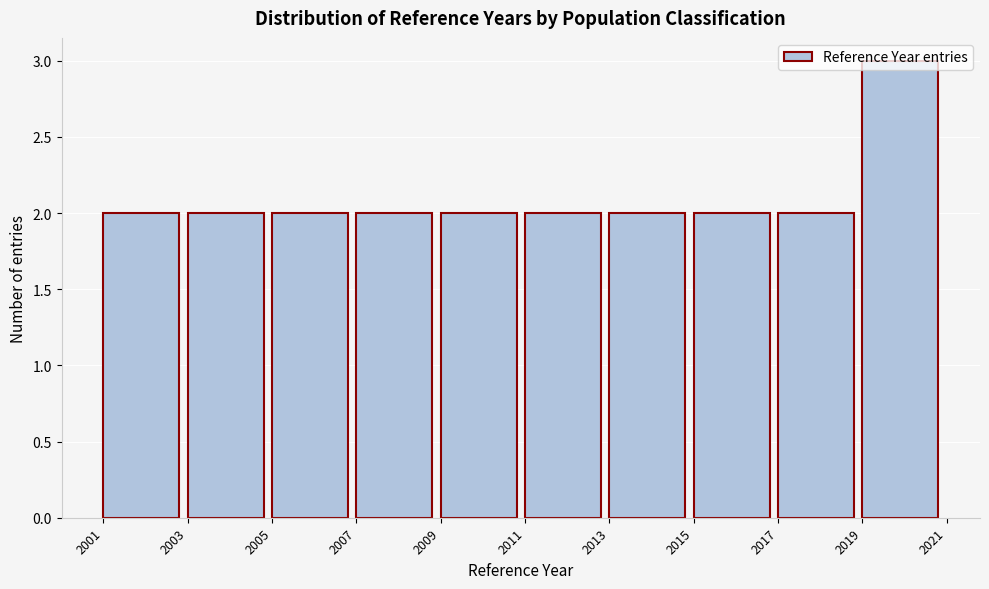

How tall is the bar that spans 2011 to 2013 on the x-axis? The values are not printed on the chart, so give them approximately, as read against the axis.

2